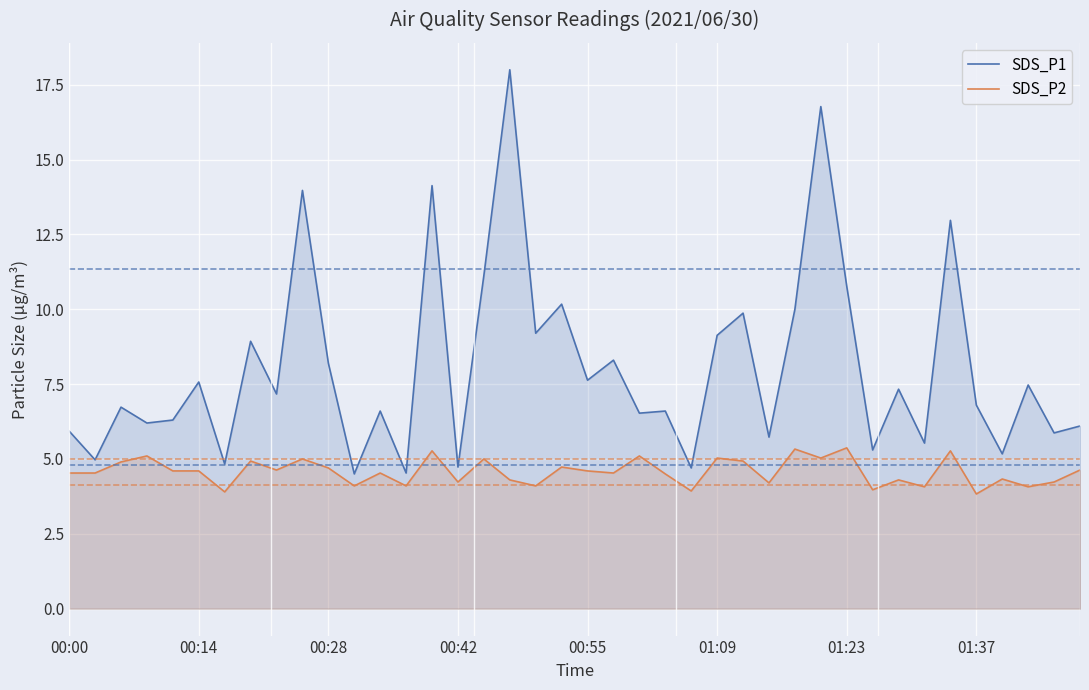

What is the difference between the maximum and minimum values in the SDS_P1 series?

13.5